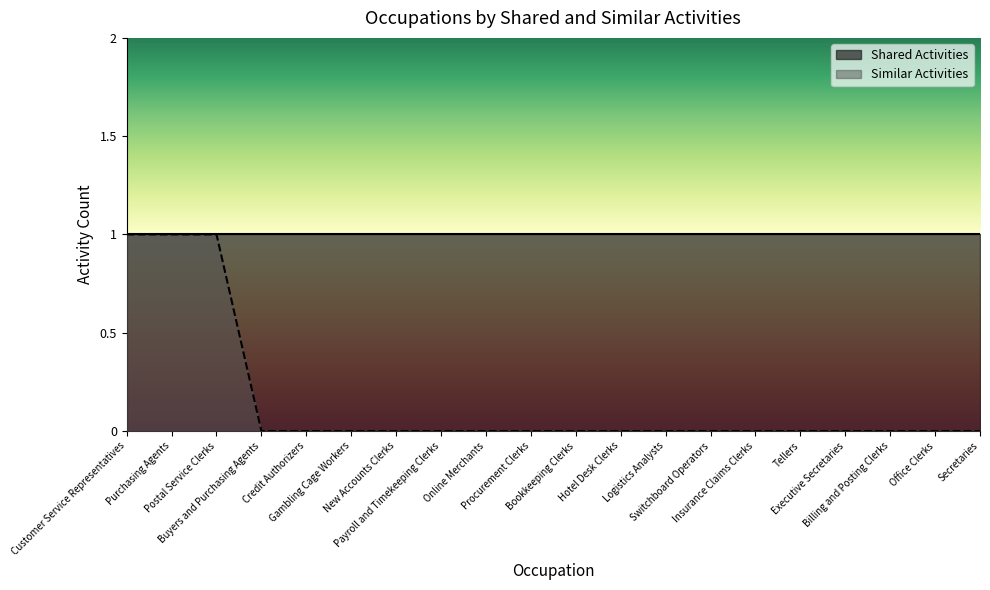

Rank the categories by value from lowest to highest.

Buyers and Purchasing Agents, Credit Authorizers, Gambling Cage Workers, New Accounts Clerks, Payroll and Timekeeping Clerks, Online Merchants, Procurement Clerks, Bookkeeping Clerks, Hotel Desk Clerks, Logistics Analysts, Switchboard Operators, Insurance Claims Clerks, Tellers, Executive Secretaries, Billing and Posting Clerks, Office Clerks, Secretaries, Customer Service Representatives, Purchasing Agents, Postal Service Clerks